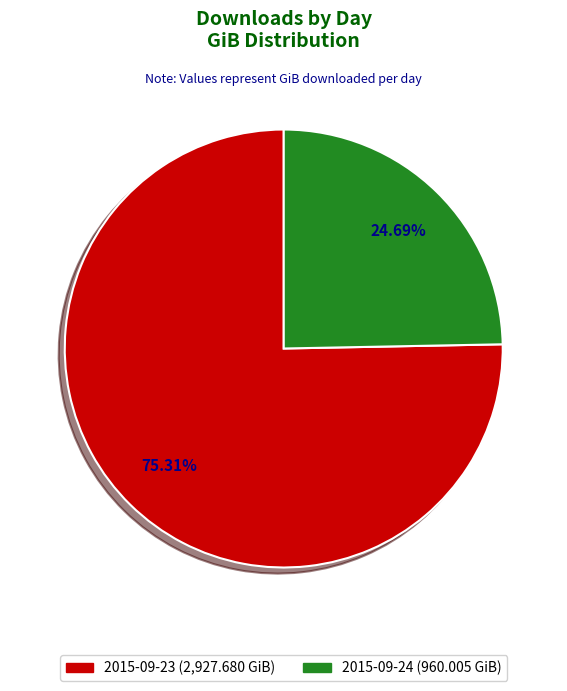

Is it true that 2015-09-24 is 33% of the pie?

False